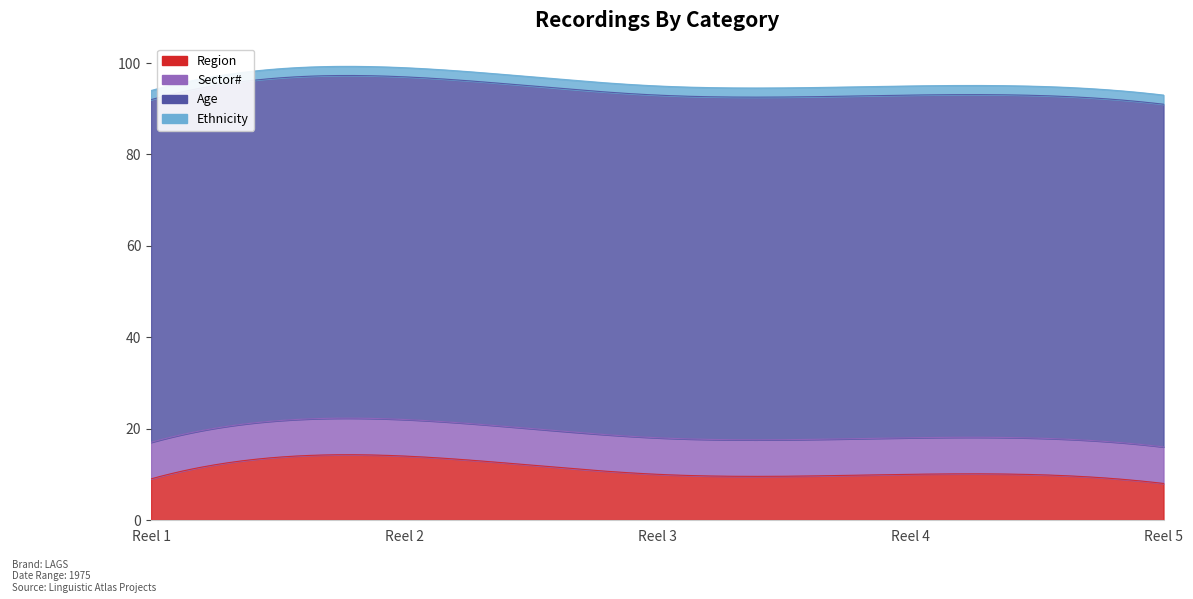

At which category does the chart reach its minimum across all series?

Reel 1